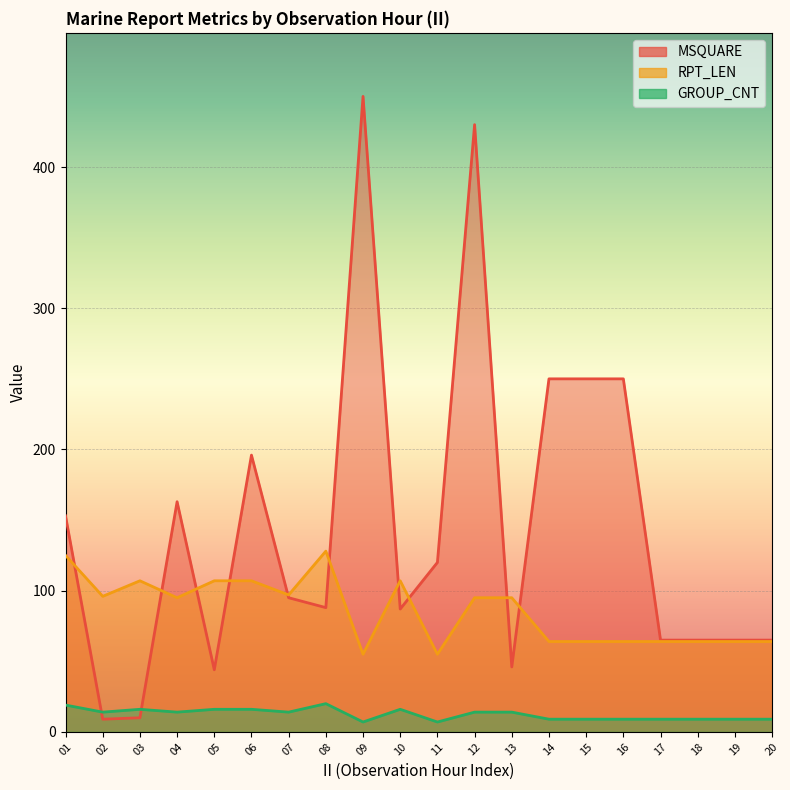

Which series has the largest total across all categories?

MSQUARE